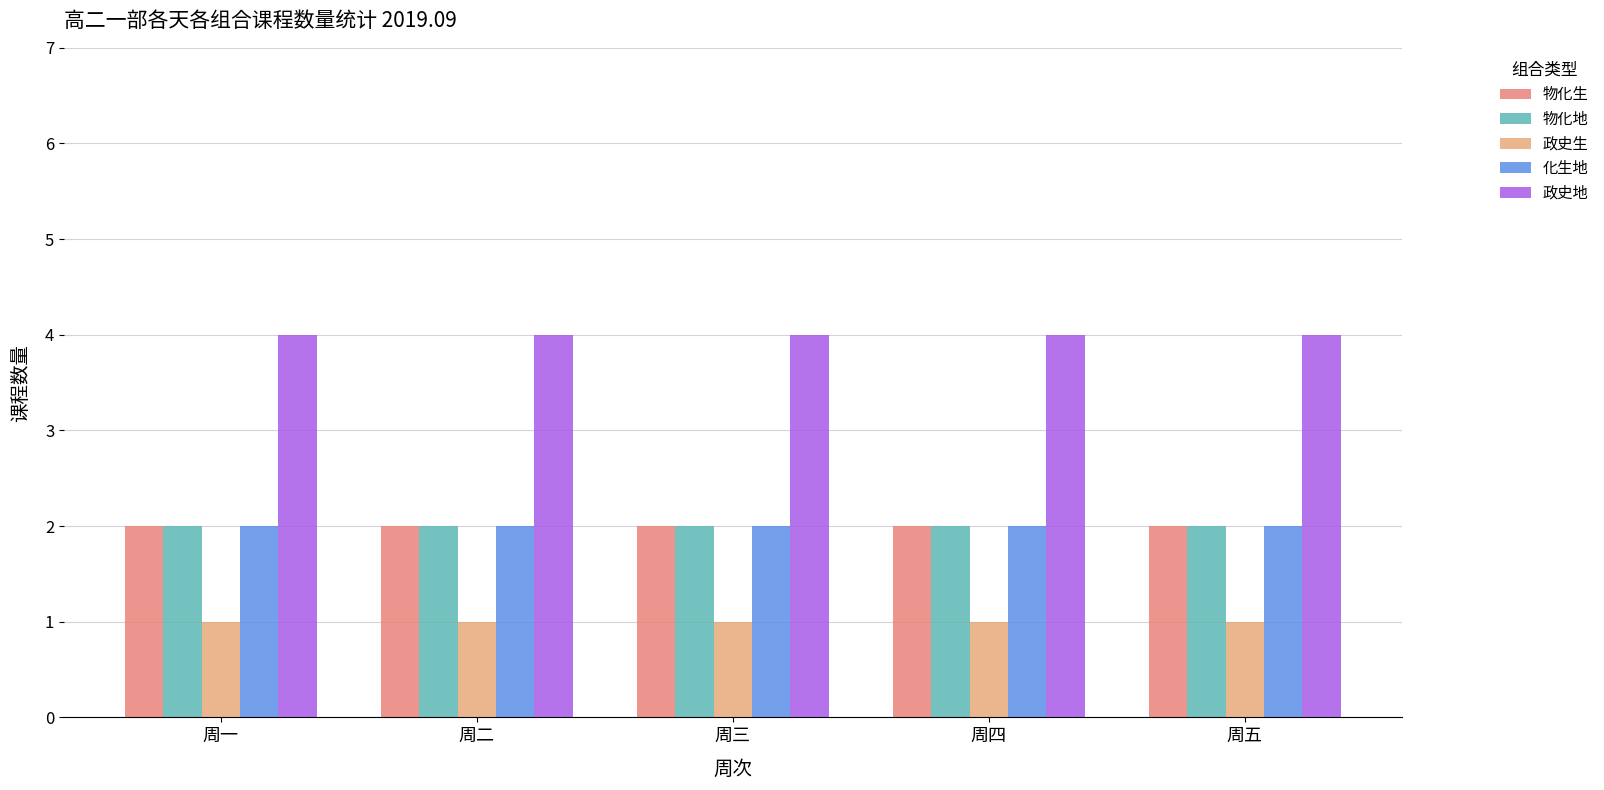

At how many categories does at least one series exceed 1?

5